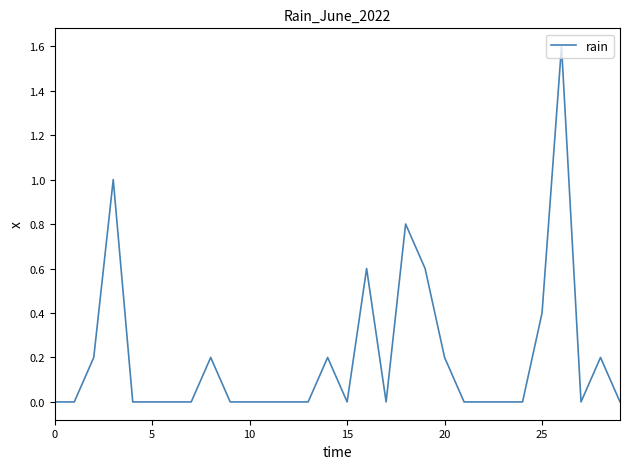

What is the average value?

0.2